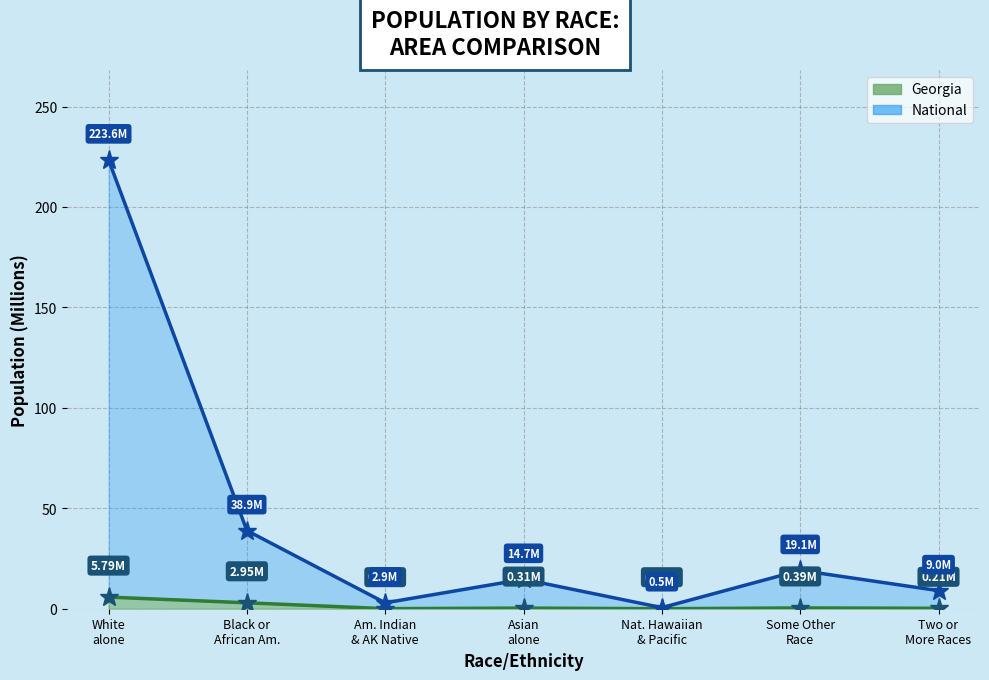

The Georgia series shows 0.5 at Asian alone. True or false?

False